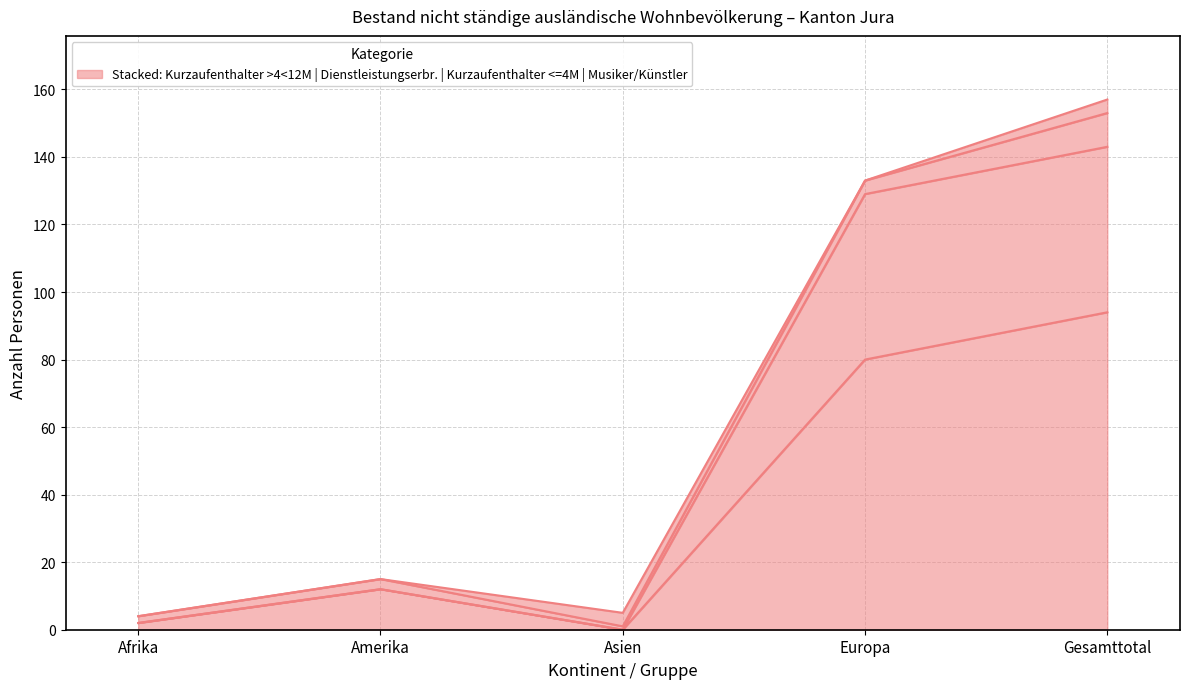

Reading left to right, extract all data points from this chart.

Kurzaufenthalter >4<12 Monate (Total): Afrika=2	Amerika=12	Asien=0	Europa=80	Gesamttotal=94
Dienstleistungserbringer <=4 Monate (Total): Afrika=2	Amerika=12	Asien=0	Europa=129	Gesamttotal=143